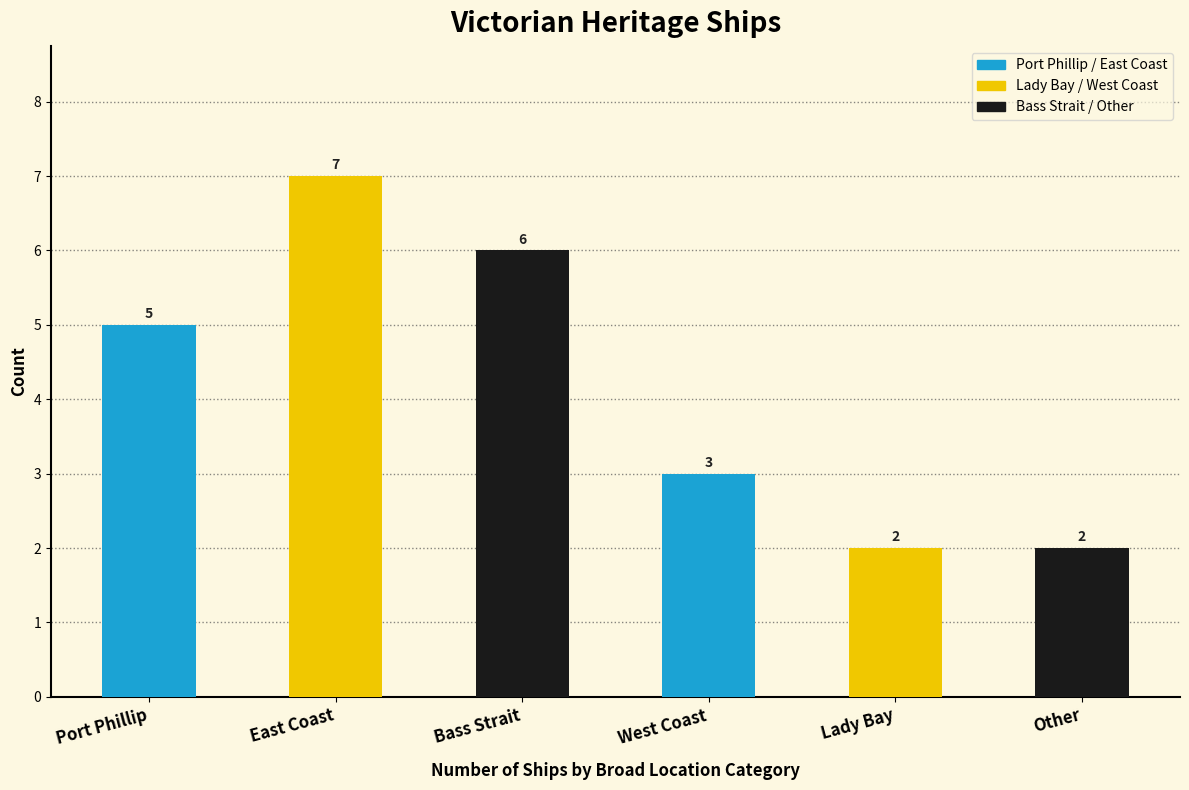

What is the value of the 4th bar from the left?

3